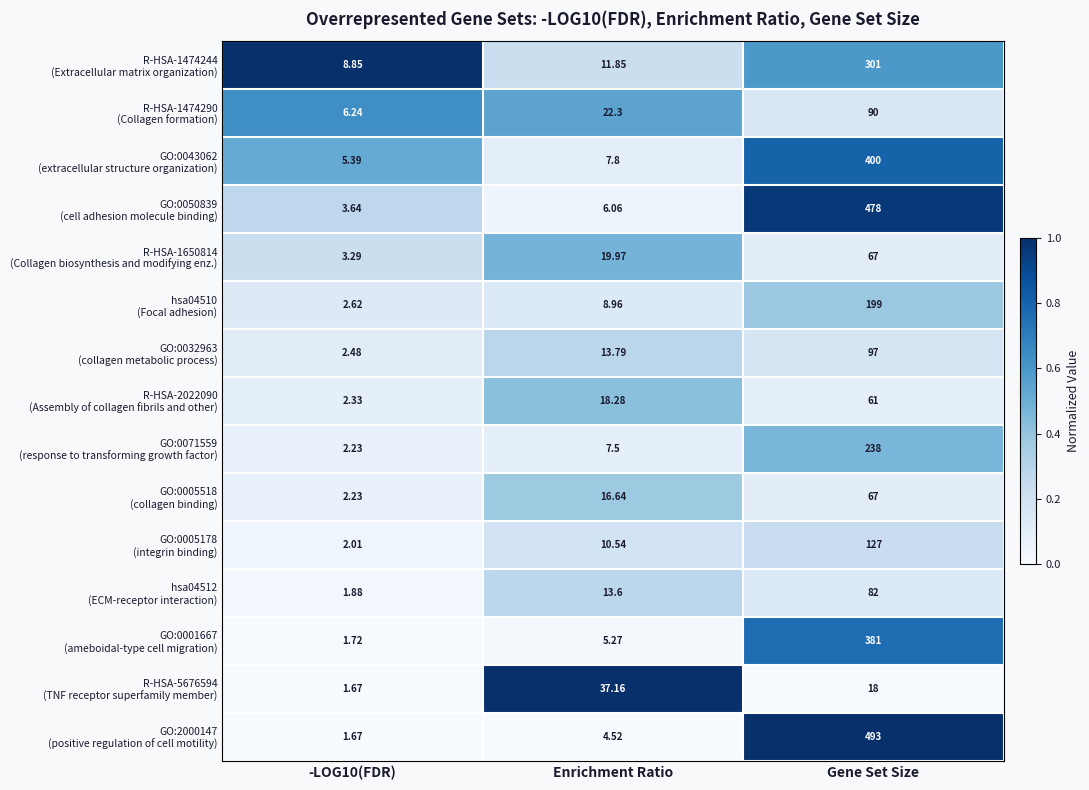

At which category is the sum across all series the highest?

Gene Set Size